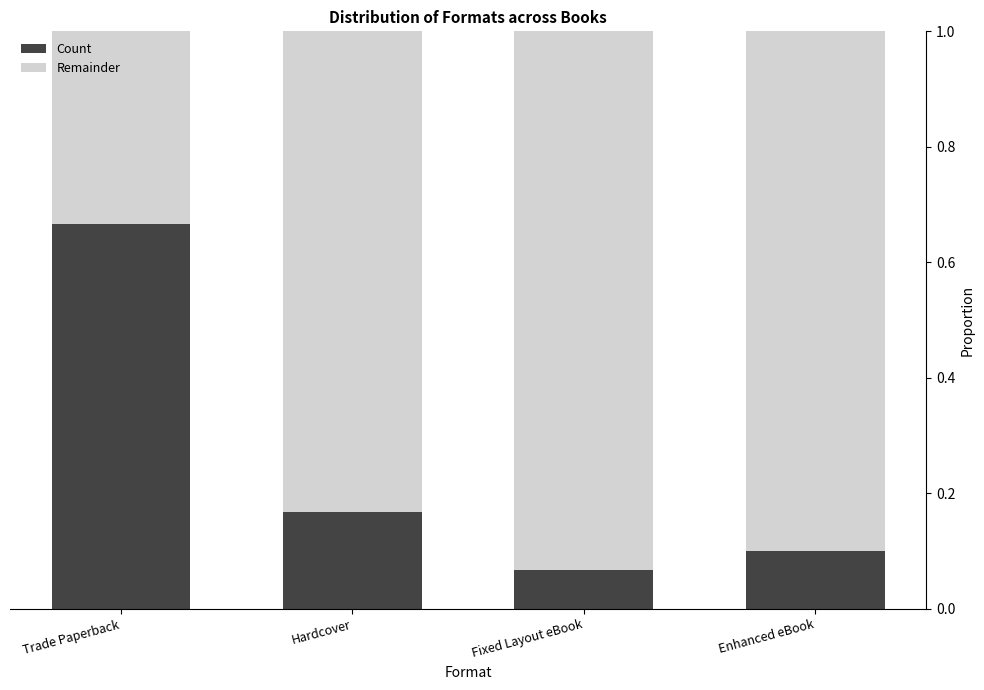

True or false: Count has a value of 0.1 at Hardcover.

False